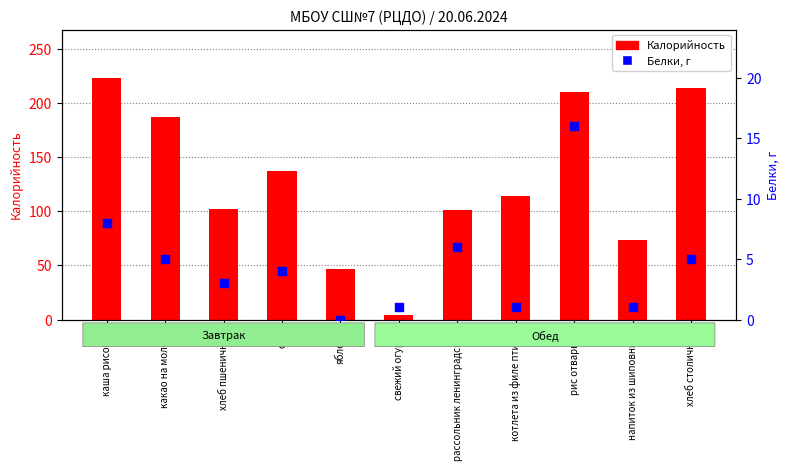

At how many categories does at least one series exceed 46?

10